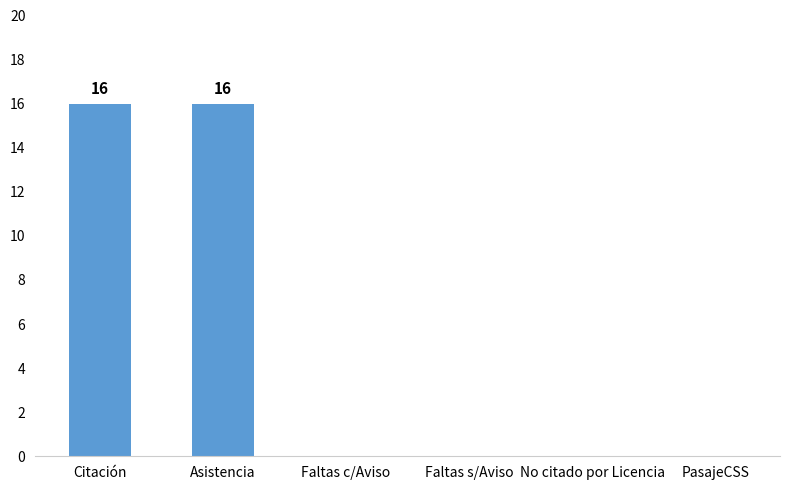

What is the sum of all values?

32